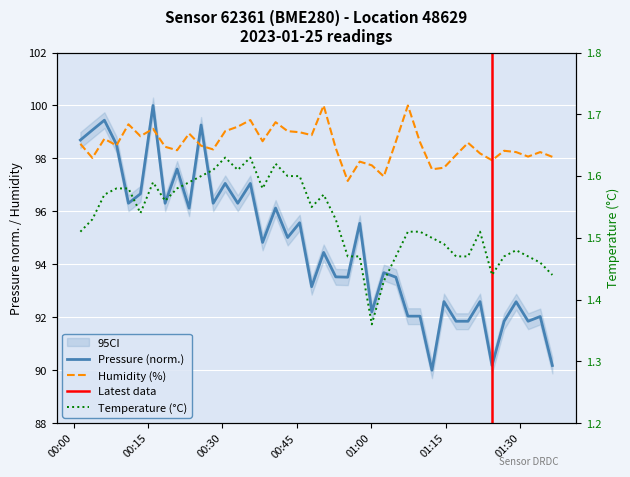

What are all the series names shown in the legend?

pressure, humidity, temperature